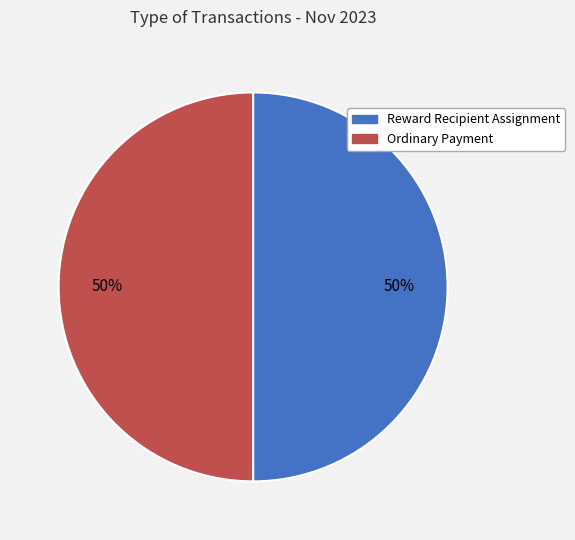

Is it true that Reward Recipient Assignment is 37% of the pie?

False